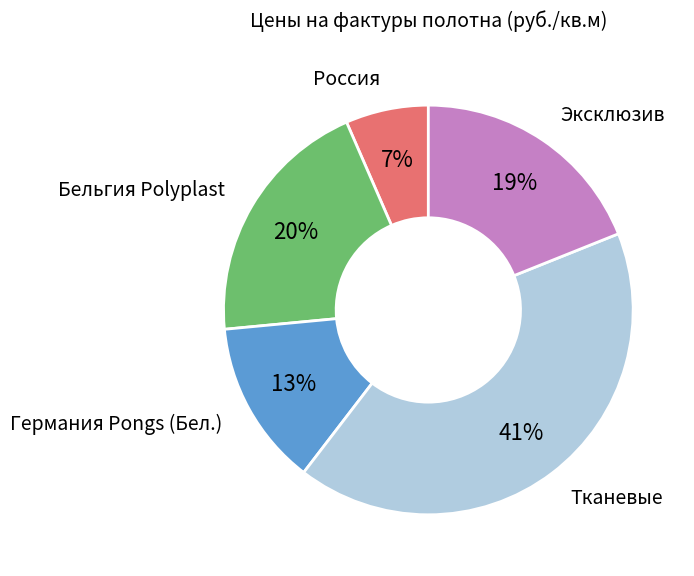

How many segments does this pie chart have?

5